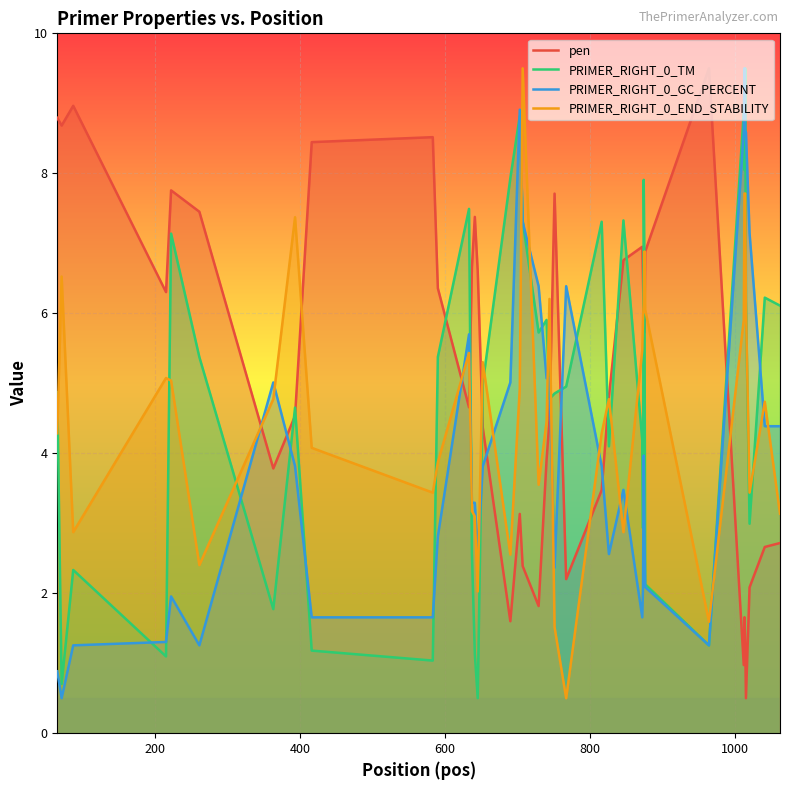

Which series has the largest total across all categories?

pen